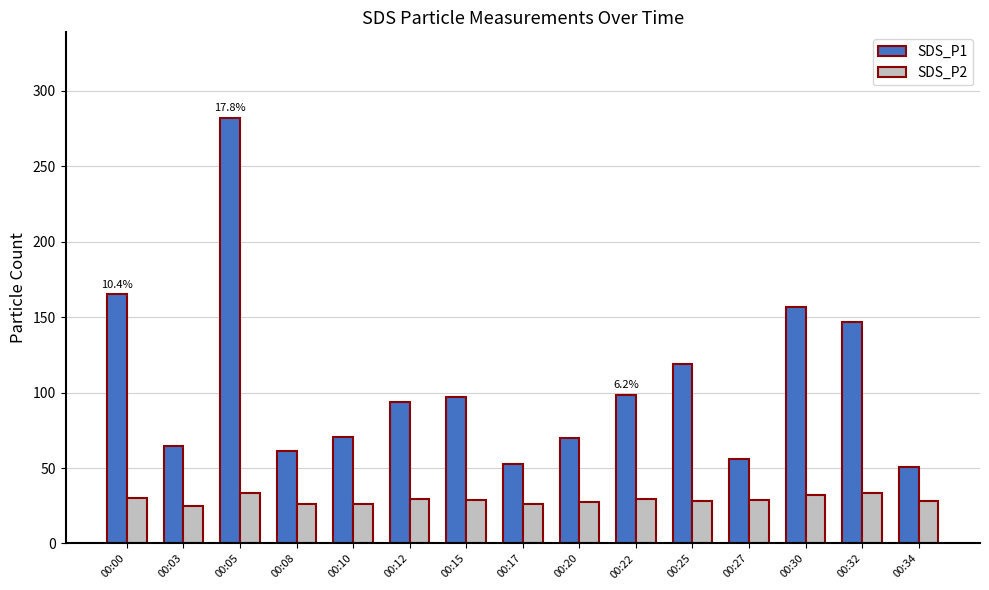

List the series in order of their overall mean, lowest first.

SDS_P2, SDS_P1